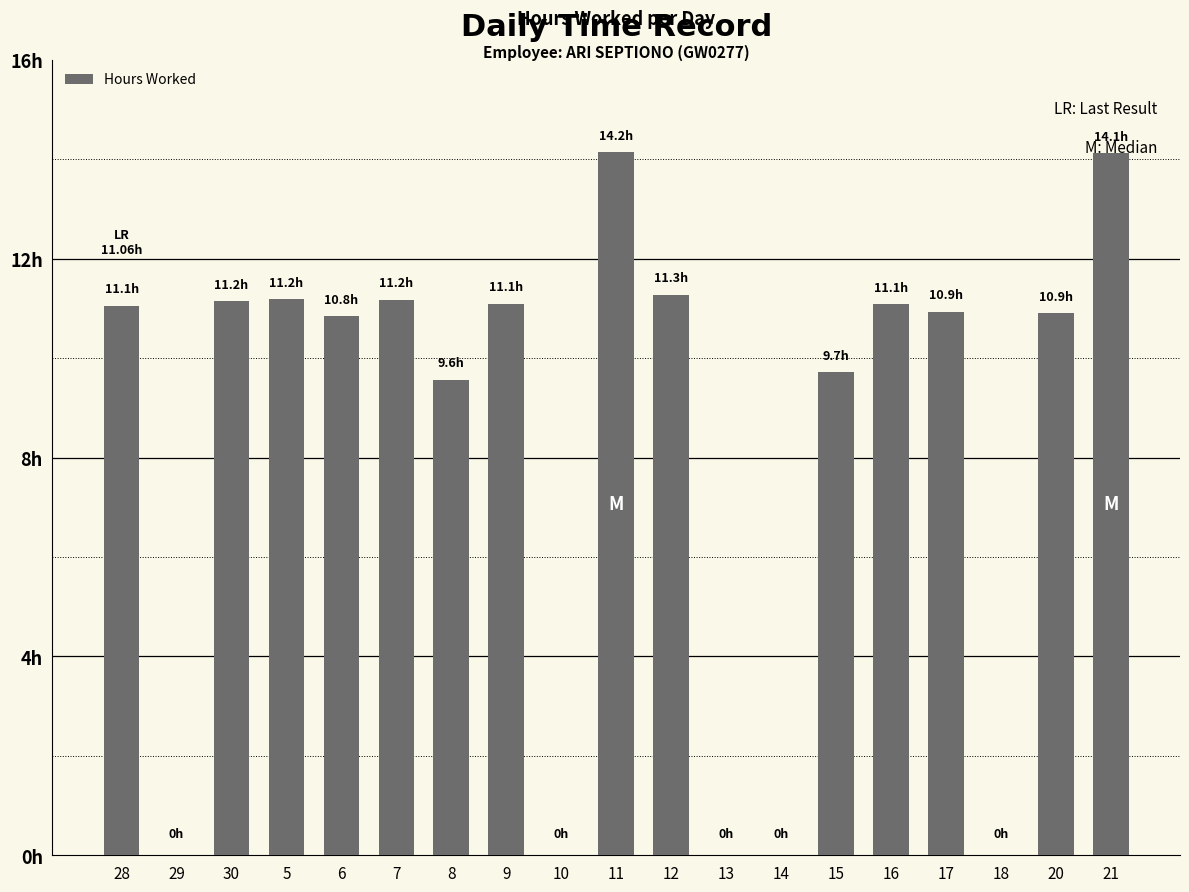

Approximately how many times larger is the value at 9 compared to 21?

0.8